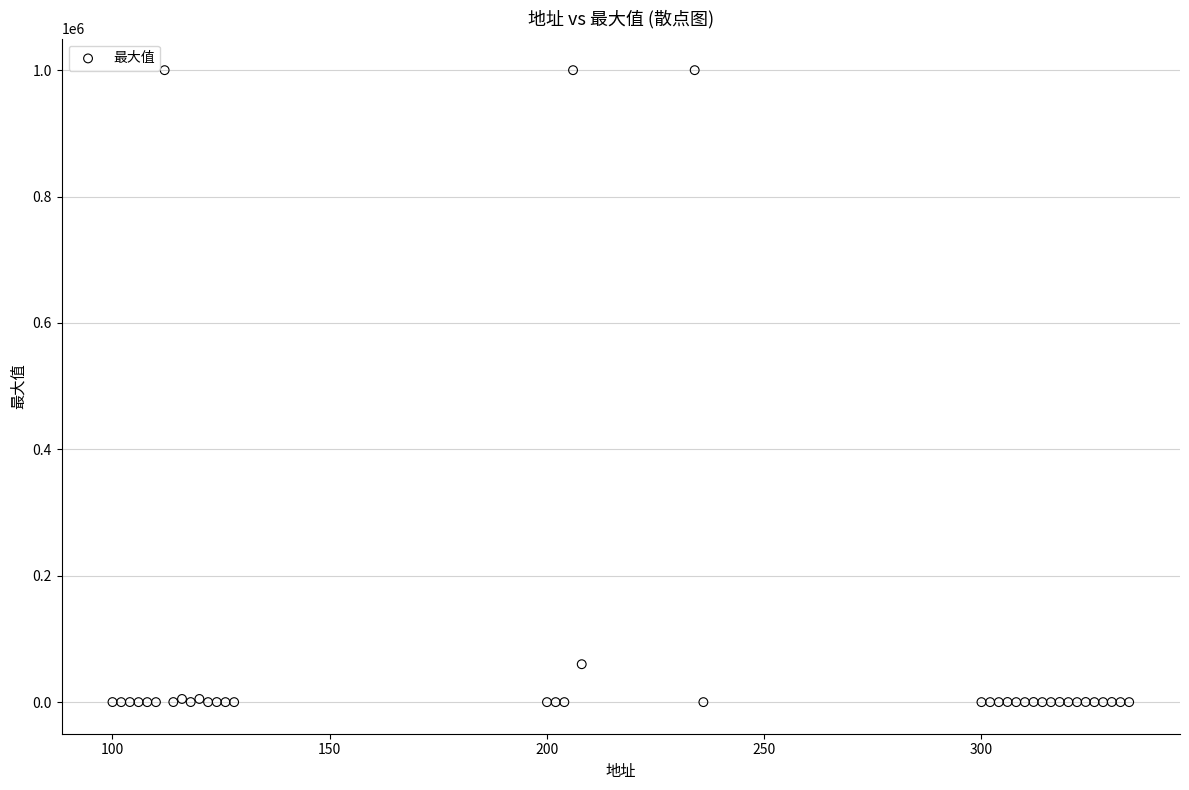

What Y value in the scatter plot is closest to 500000?

60000